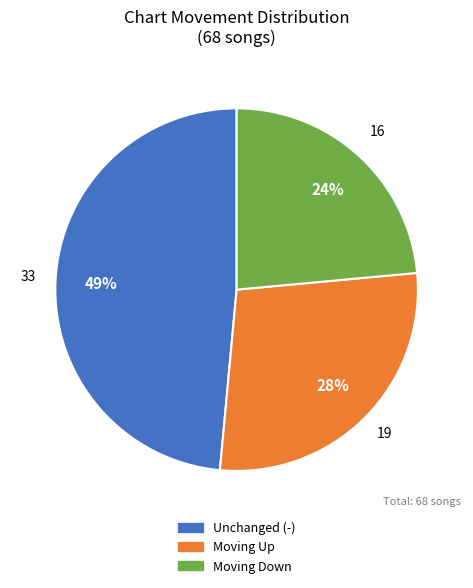

Does any single category account for the majority?

No